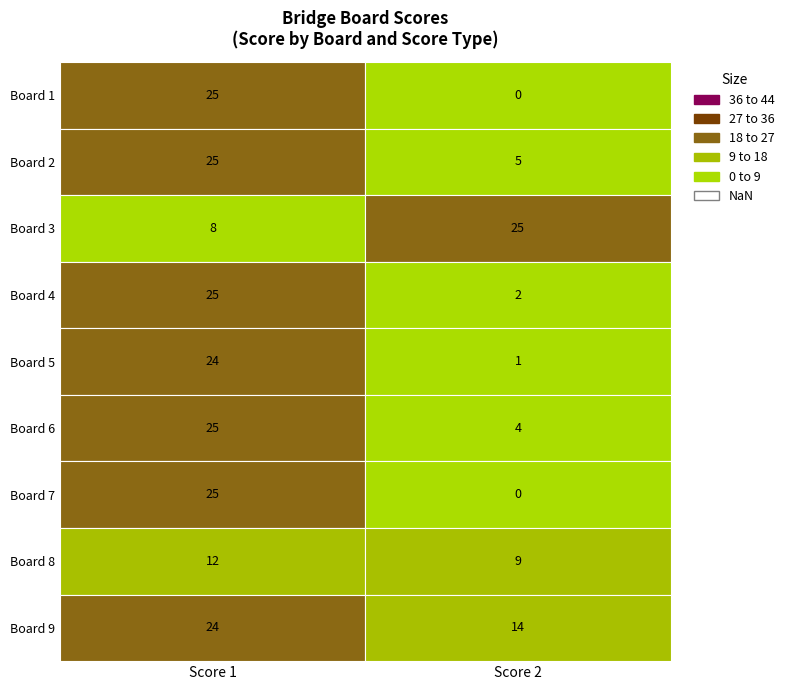

What is the highest value of the Score 1 series?

25